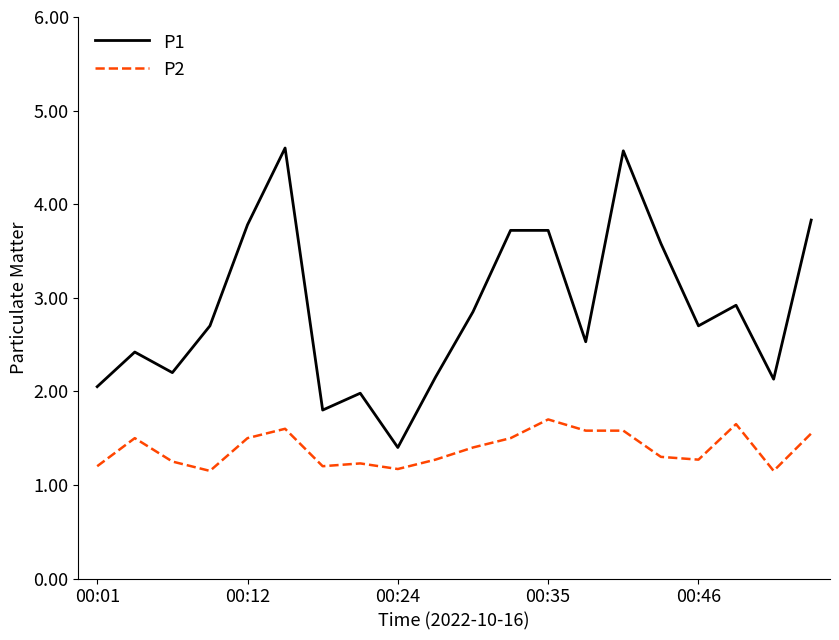

At how many categories does at least one series exceed 3?

7